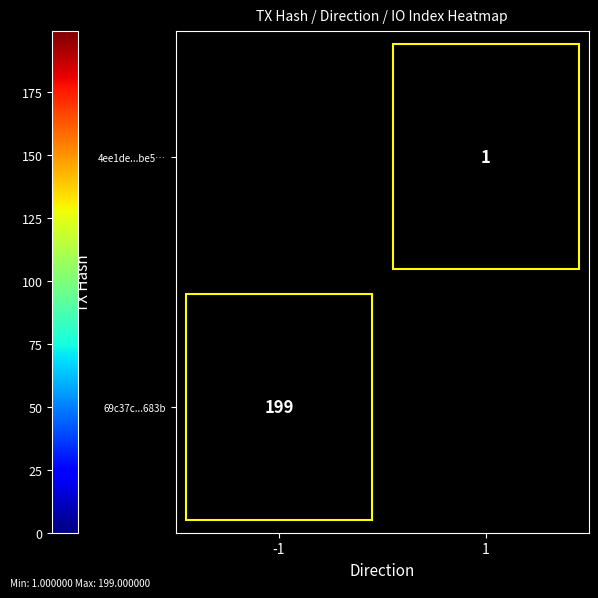

What is the minimum value shown in the chart?

1.0